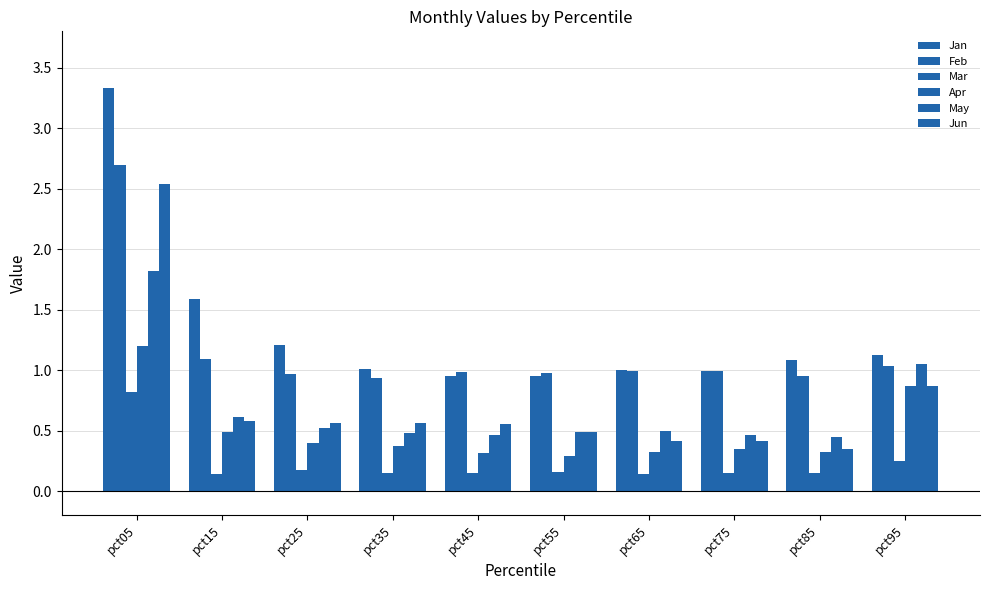

How many bars are there in each group?

6